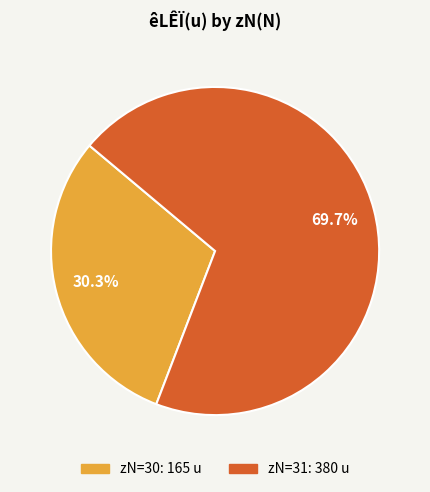

Does any single category account for the majority?

Yes